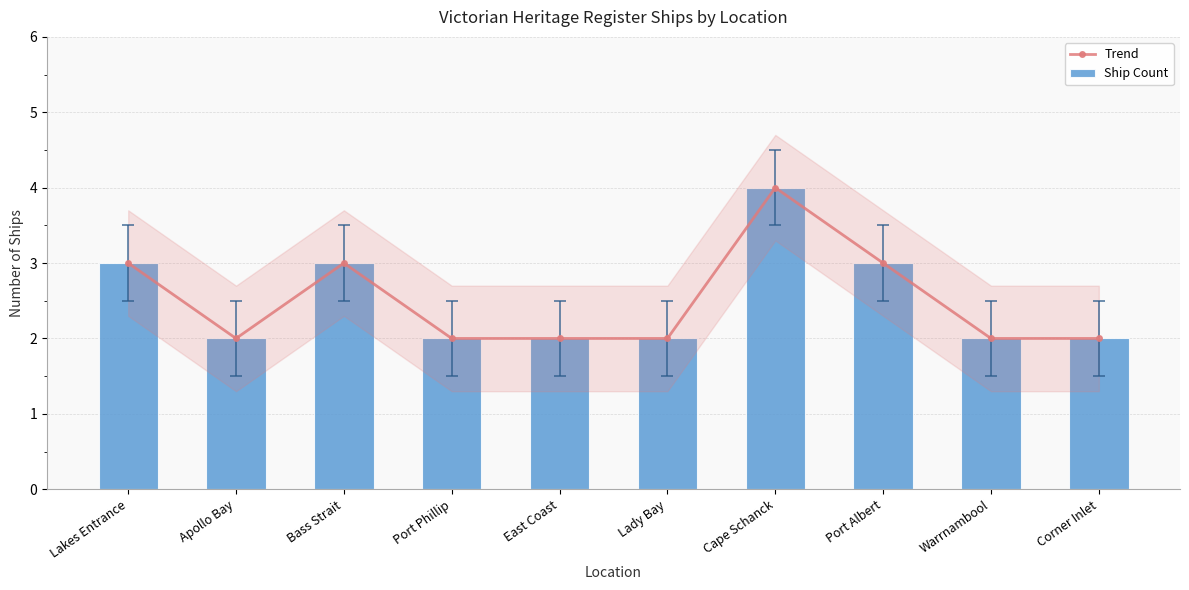

How many categories are shown in the chart?

10